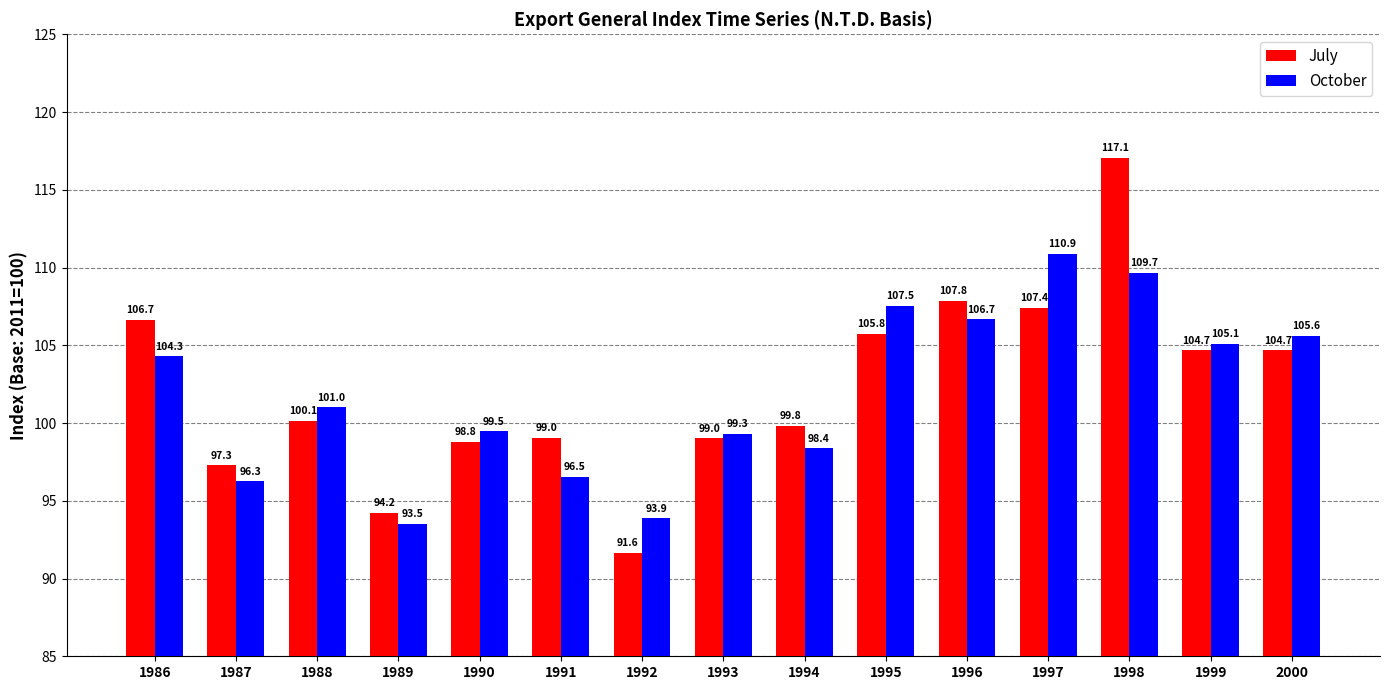

How many values in the July series are below 100?

7